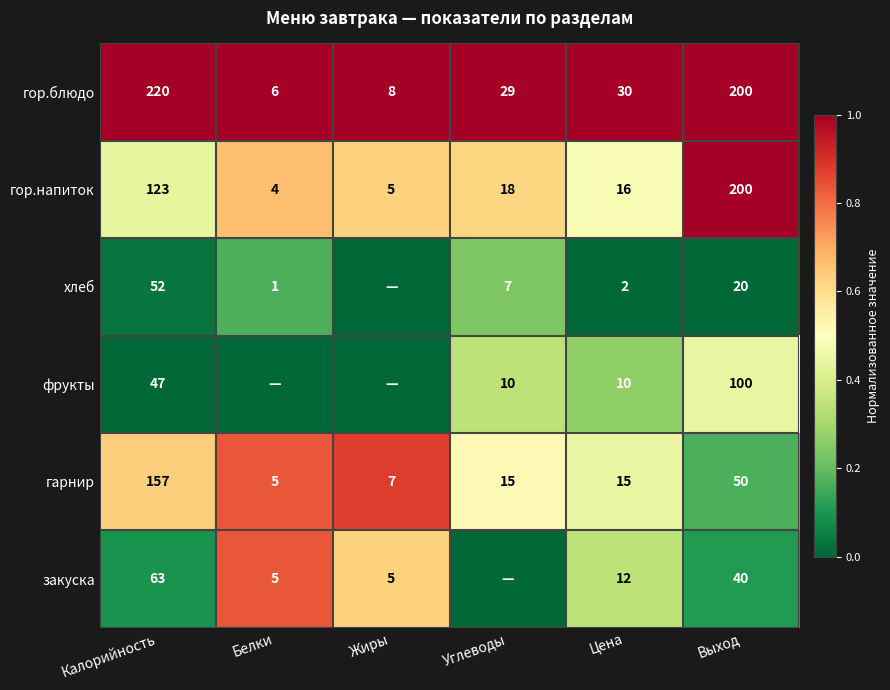

True or false: гор.напиток has a value of 5 at Жиры.

True